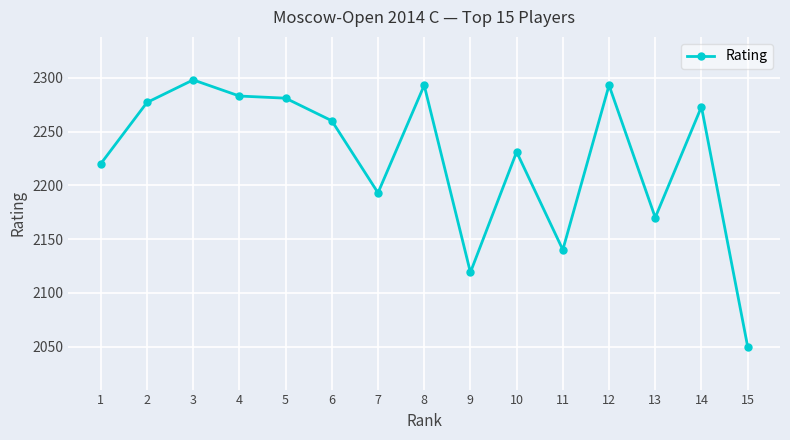

Count the number of categories in the chart.

15